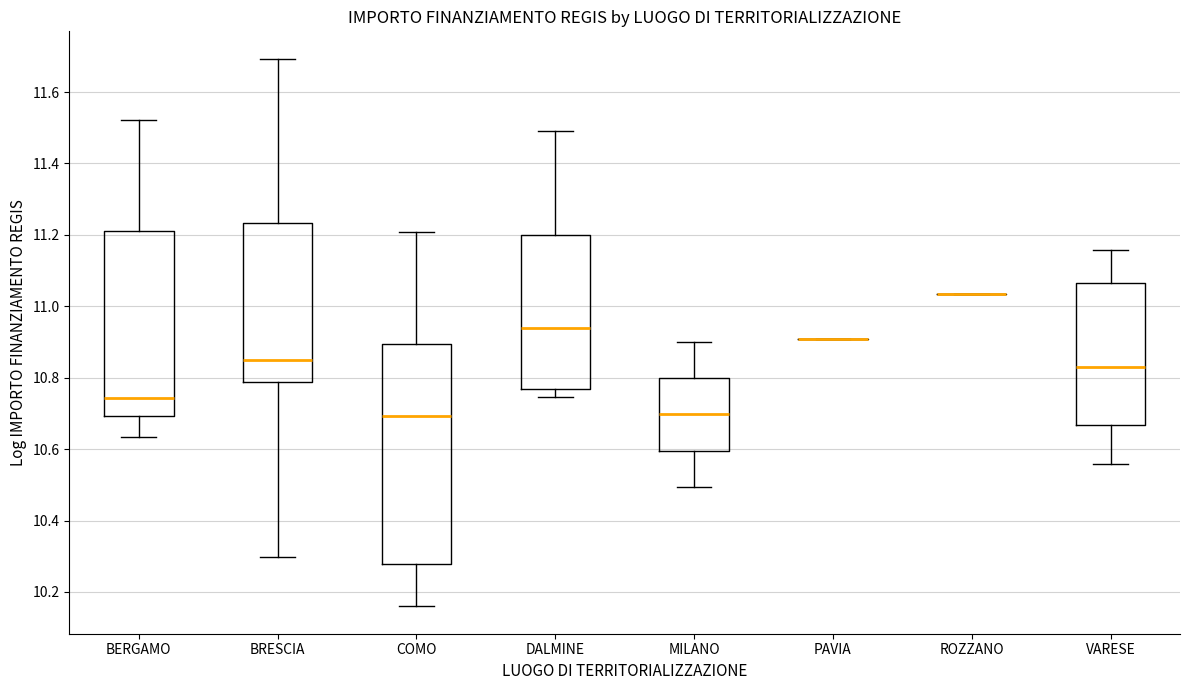

Where is the upper edge of the box for DALMINE on the y-axis? The values are not printed on the chart, so give them approximately, as read against the axis.

11.20